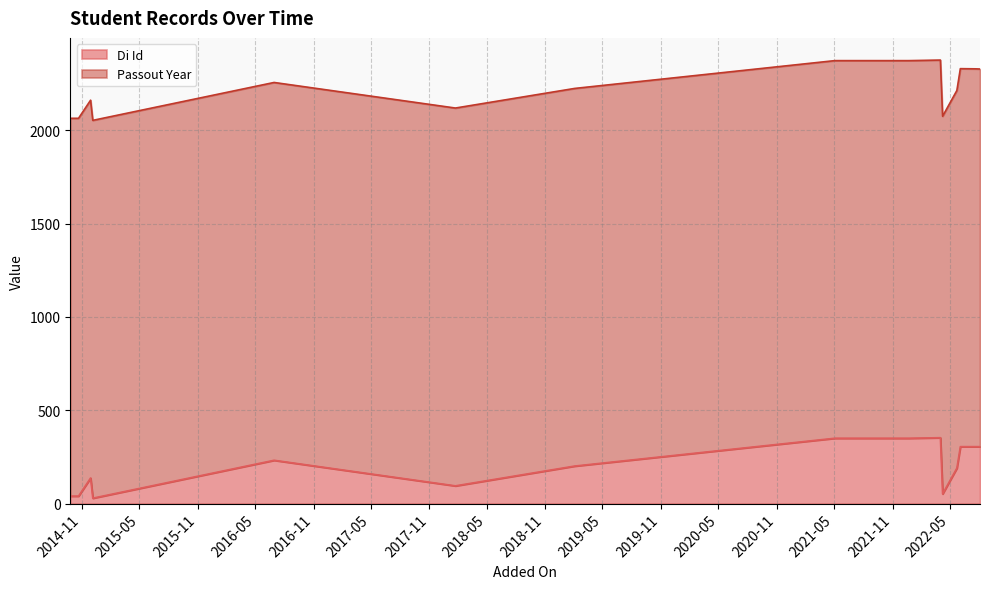

What is the spread (max minus min) of values at 2021-10-18?

1673